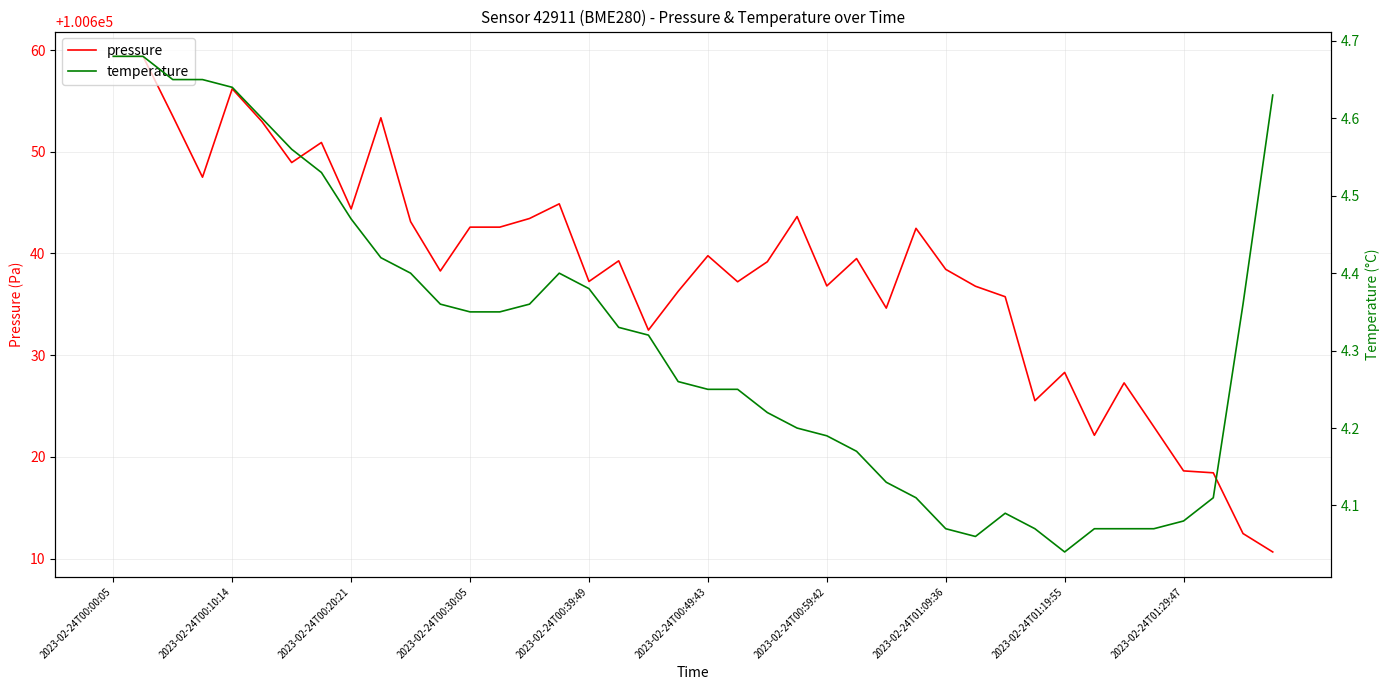

True or false: pressure and temperature cross at least once.

False